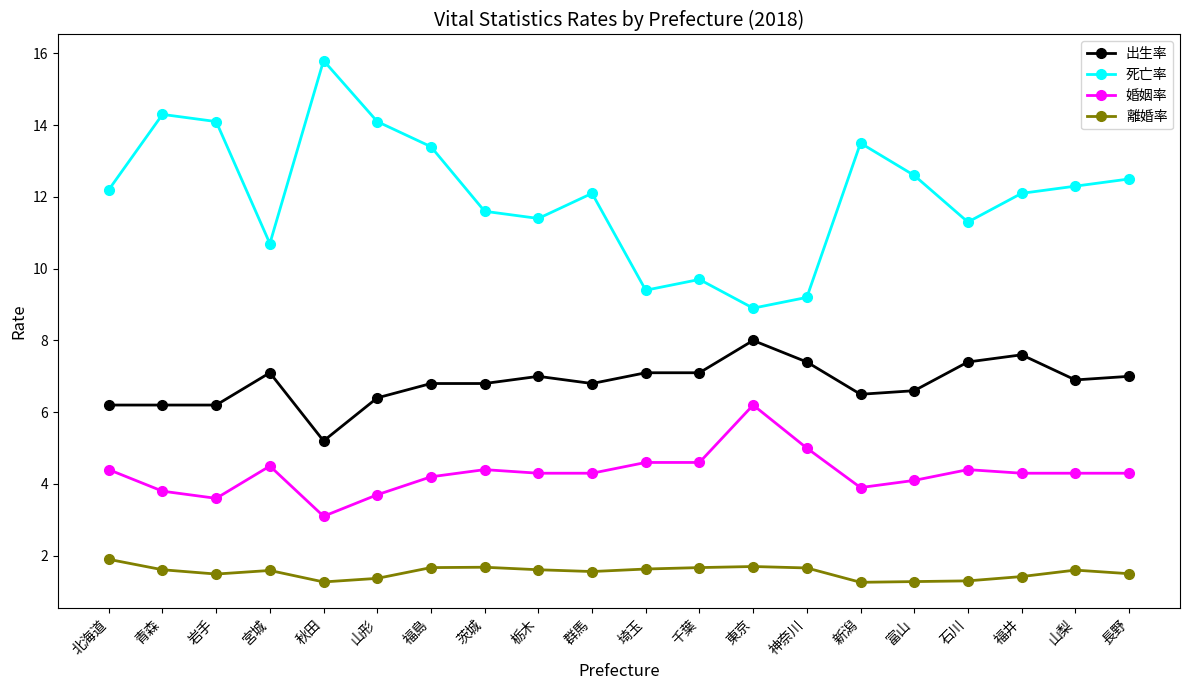

What position from the right is 栃木?

12